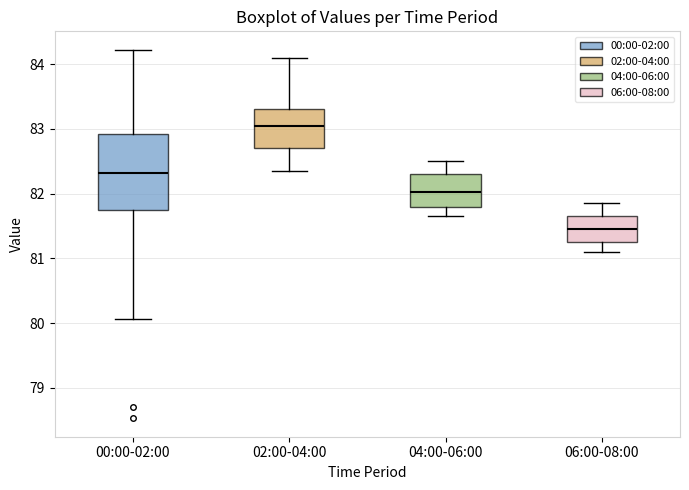

Reading left to right, read every box against the y-axis: the position of its median line, the range the box covers, and the ends of its whiskers. The values are not printed on the chart, so give them approximately, as read against the axis.

00:00-02:00: median 82.3, box 81.7 to 82.9, whiskers 80.1 to 84.2
02:00-04:00: median 83.1, box 82.7 to 83.3, whiskers 82.4 to 84.1
04:00-06:00: median 82.0, box 81.8 to 82.3, whiskers 81.7 to 82.5
06:00-08:00: median 81.5, box 81.3 to 81.7, whiskers 81.1 to 81.9